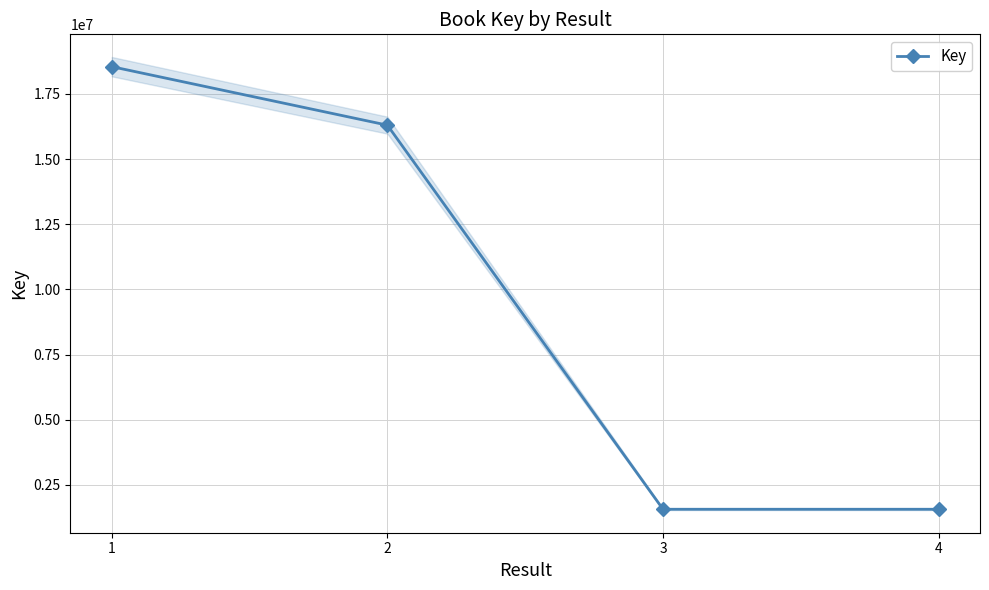

Between 2 and 1, which is larger?

1